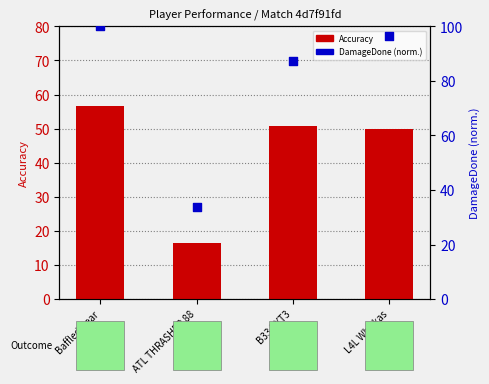

Which series has the largest total across all categories?

DamageDone (norm.)